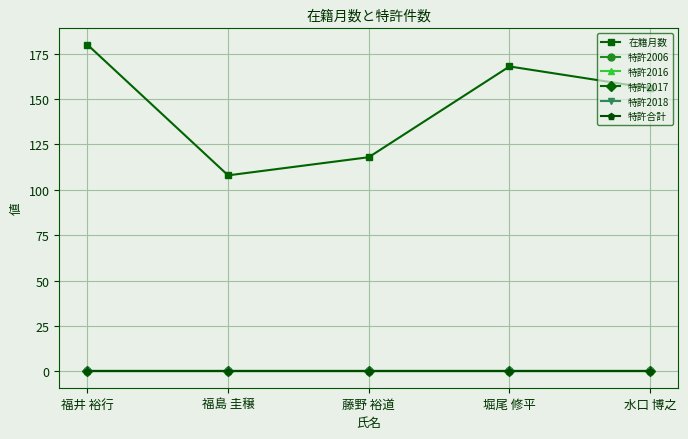

Is this an area chart (filled region under the line)?

No